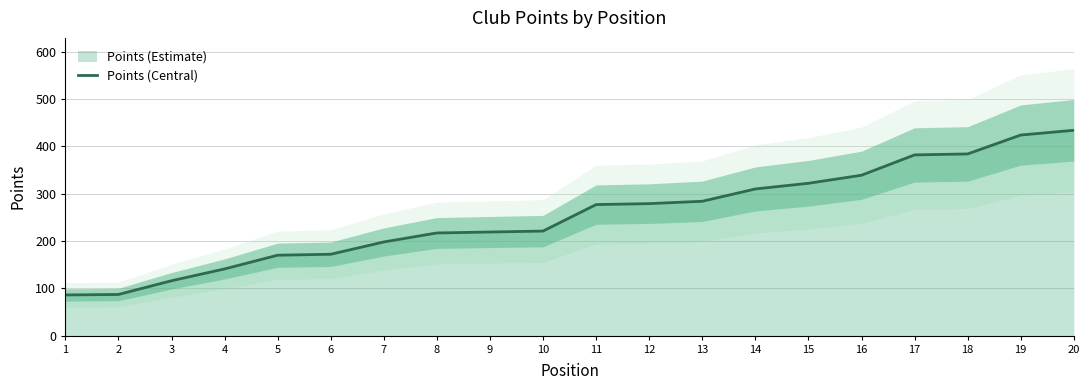

How many categories are shown in the chart?

20